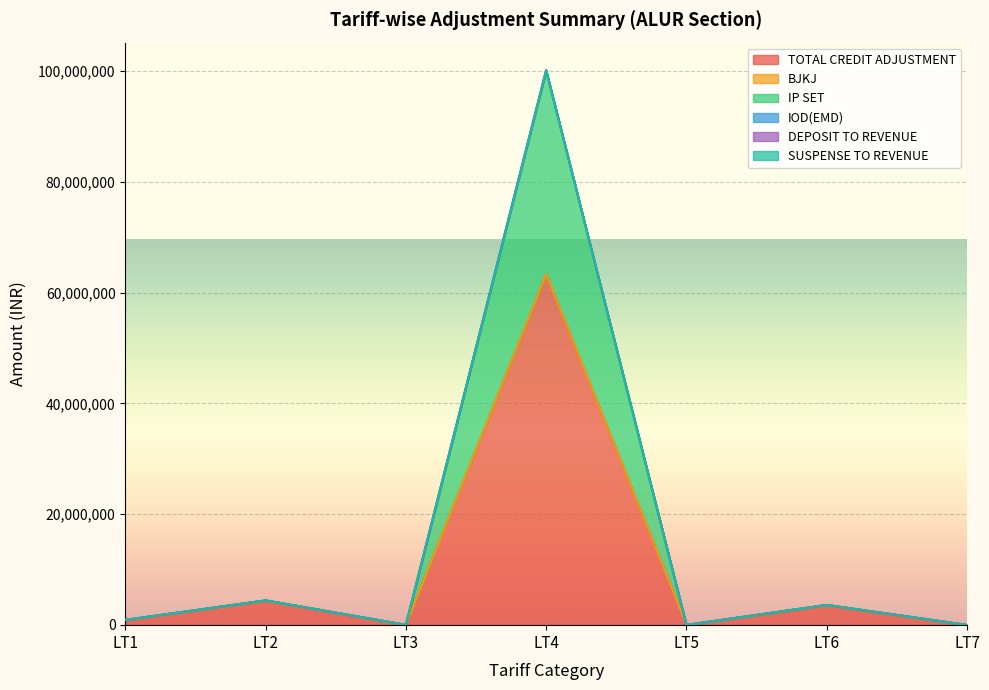

What is the sum of all TOTAL CREDIT ADJUSTMENT values?

72204610.9